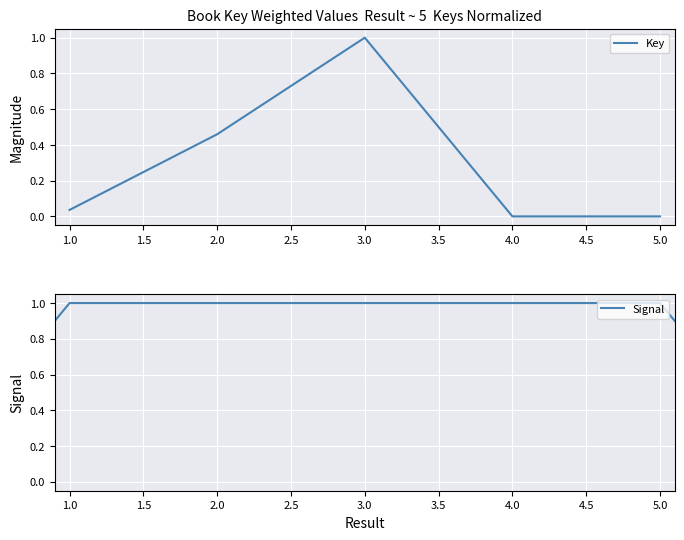

At which label is the value closest to 0?

4